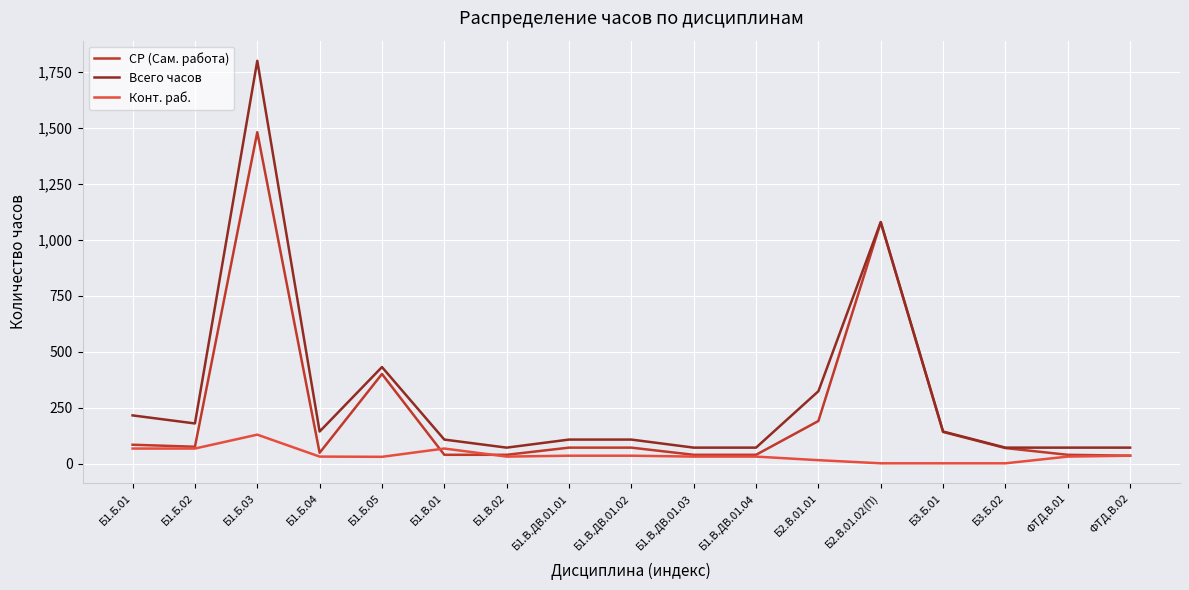

What are all the series names shown in the legend?

СР (Сам. работа), Всего часов, Конт. раб.